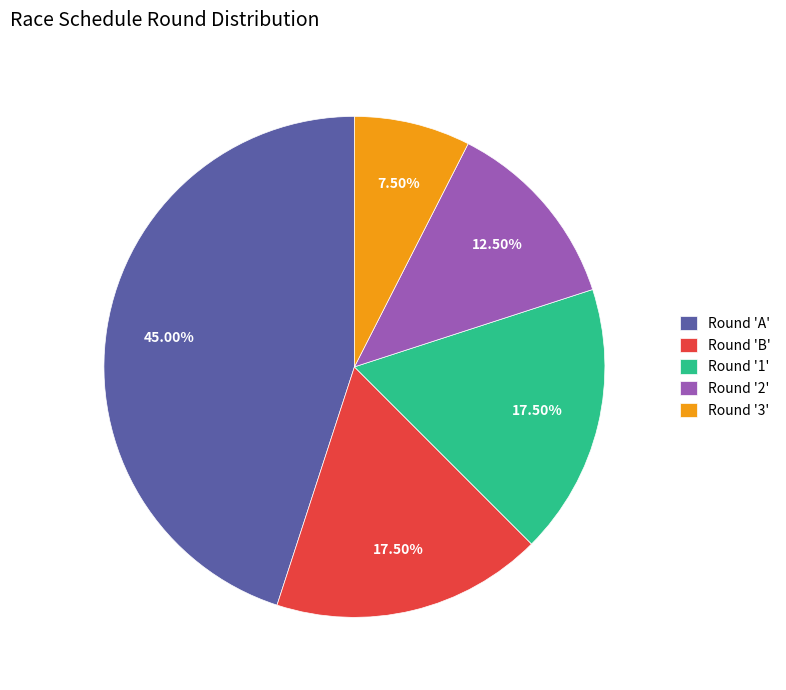

What is the ratio of the value at Round '3' to the value at Round '1'?

0.4